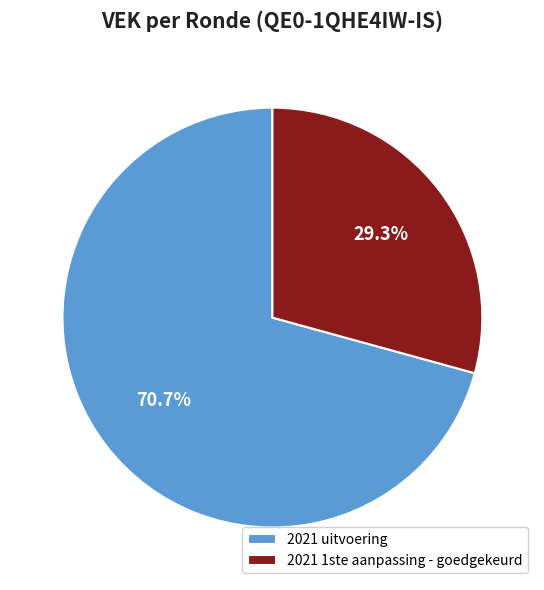

True or false: 2021 1ste aanpassing - goedgekeurd accounts for 29% of the total.

True